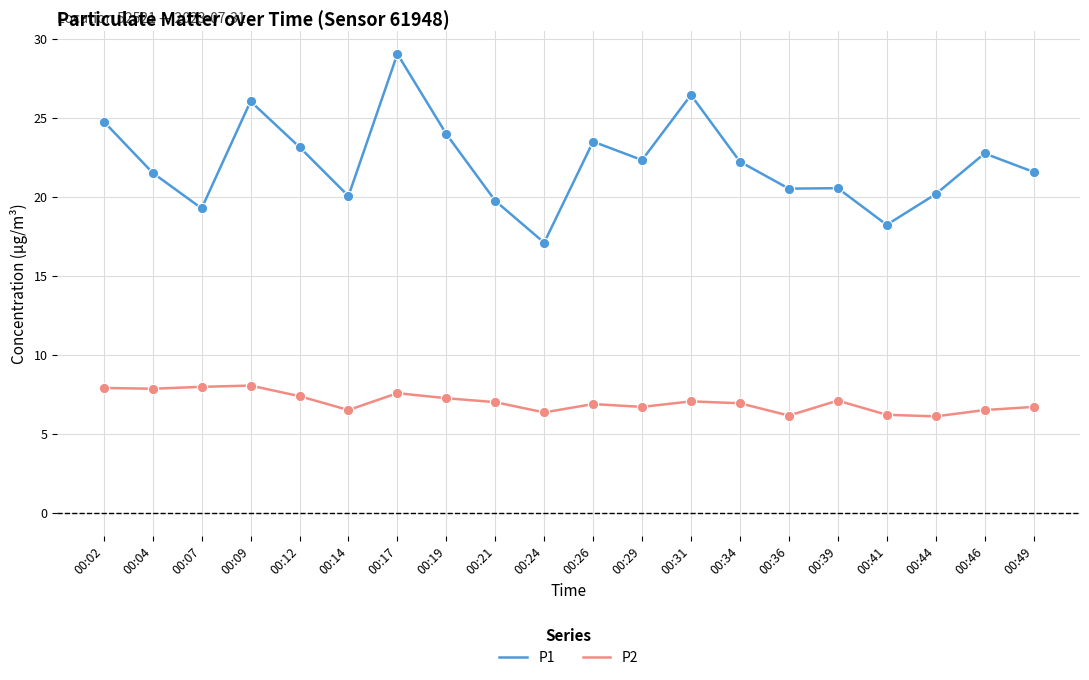

What are all the series names shown in the legend?

P1, P2